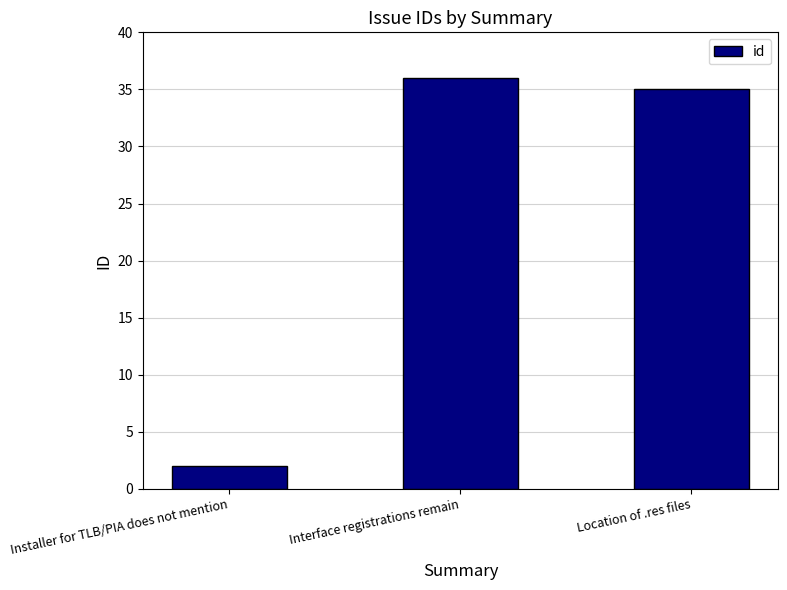

What is the difference between the maximum and minimum values?

34